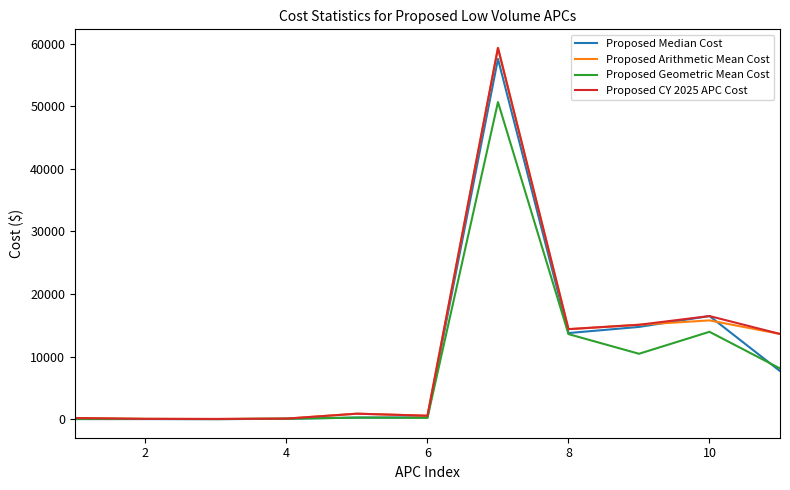

In Proposed Geometric Mean Cost, how many points are lower than both neighbors (excluding endpoints)?

3